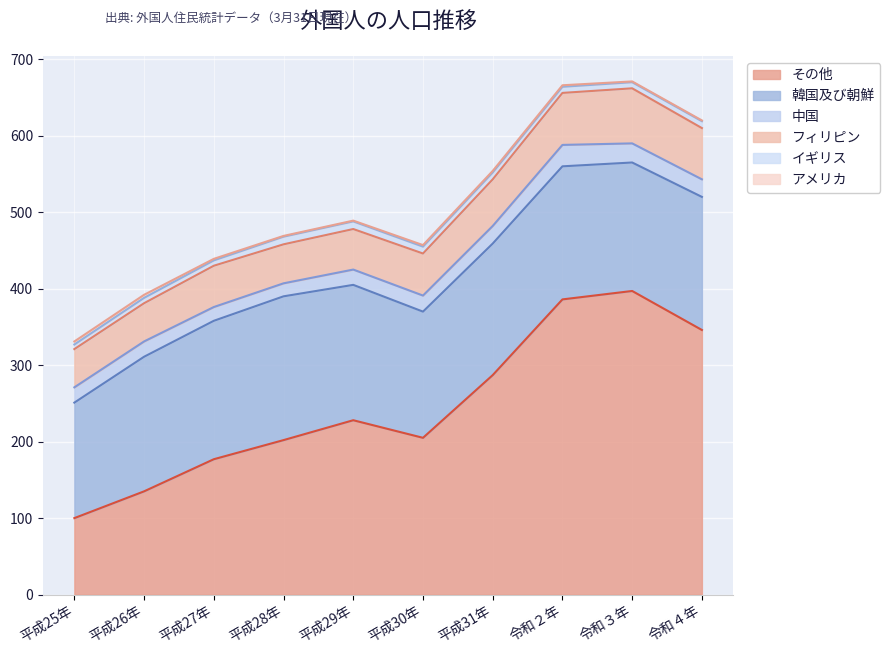

Does the chart display data point markers on the line(s)?

No